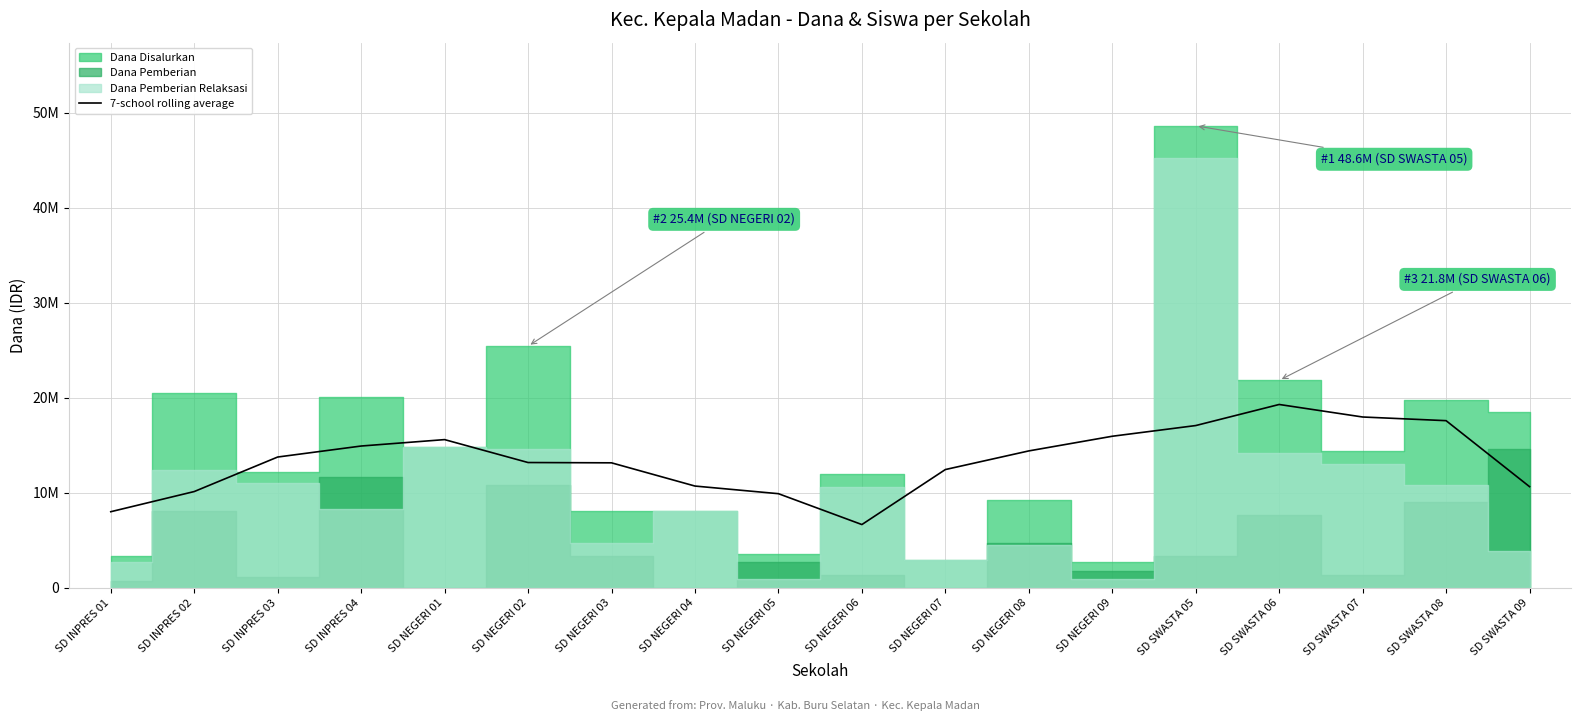

How many points are lower than both their immediate neighbors (excluding endpoints)?

1